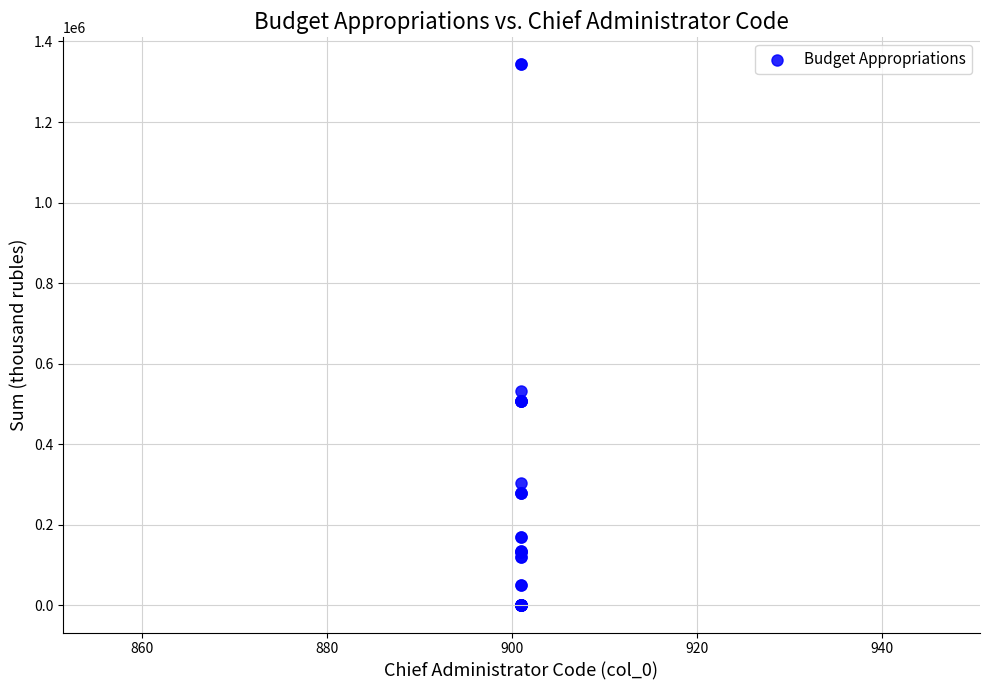

What Y value in the scatter plot is closest to 671558?

531888.3